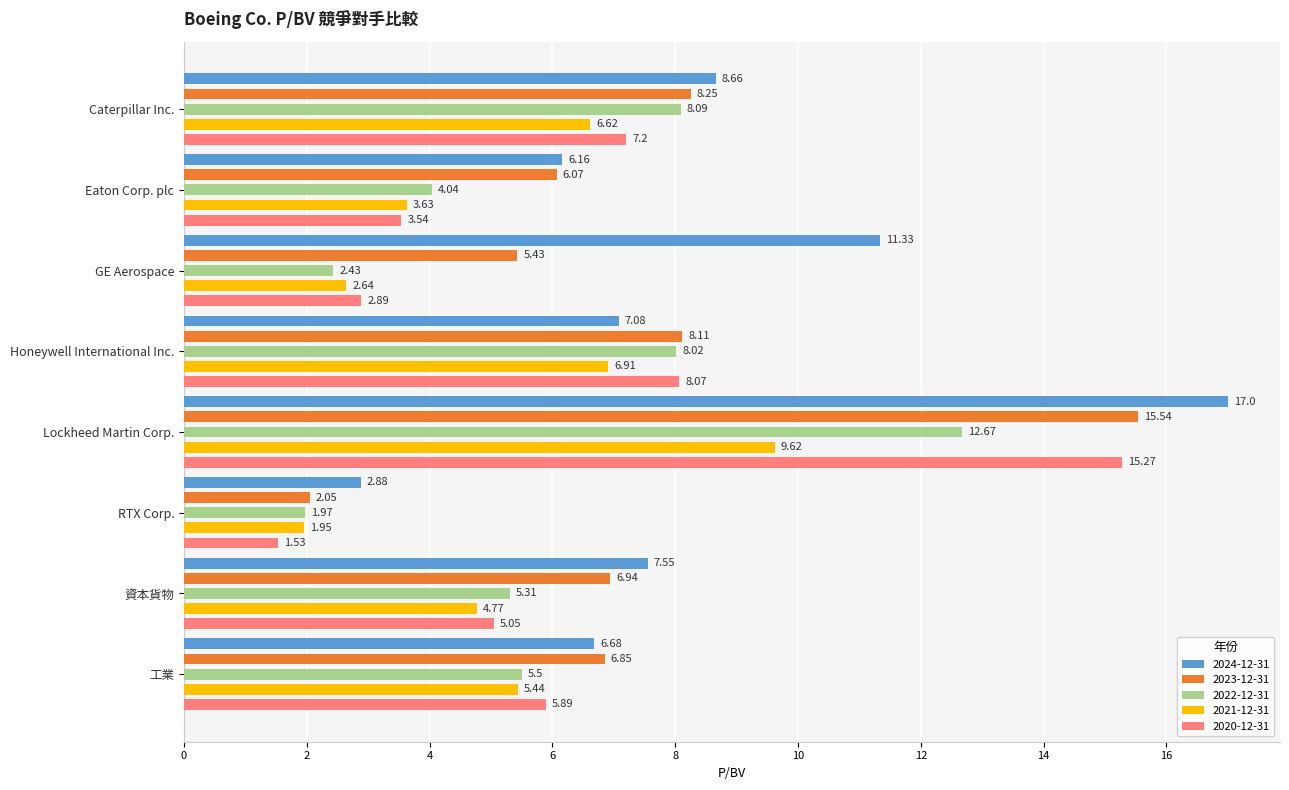

What is the total value across all series at Eaton Corp. plc?

23.4